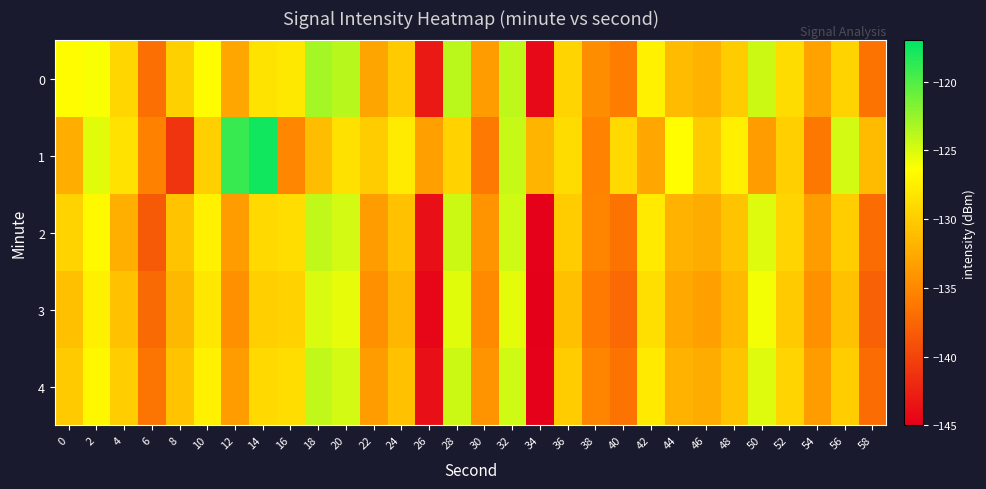

Reading right to left, what are all the values shown in this chart?

0: 58=-136.5	56=-129.5	54=-133.1	52=-128.9	50=-124.5	48=-130.1	46=-131.9	44=-131.3	42=-127.3	40=-135.9	38=-134.6	36=-129.4	34=-144.2	32=-124.0	30=-133.5	28=-123.9	26=-143.0	24=-130.1	22=-132.9	20=-123.8	18=-123.1	16=-128.0	14=-128.3	12=-132.8	10=-126.5	8=-129.7	6=-136.8	4=-129.3	2=-126.2	0=-126.6
1: 58=-131.3	56=-124.7	54=-136.2	52=-129.8	50=-133.6	48=-127.4	46=-130.2	44=-126.5	42=-132.8	40=-129.1	38=-135.4	36=-128.9	34=-131.7	32=-124.3	30=-136.1	28=-129.6	26=-133.2	24=-127.8	22=-130.1	20=-128.5	18=-131.2	16=-135.1	14=-117.7	12=-119.0	10=-129.8	8=-141.2	6=-135.5	4=-128.4	2=-125.2	0=-132.2
2: 58=-137.0	56=-130.0	54=-133.6	52=-129.4	50=-125.1	48=-130.6	46=-132.4	44=-131.9	42=-127.9	40=-136.5	38=-135.2	36=-130.1	34=-144.8	32=-124.6	30=-134.1	28=-124.5	26=-143.7	24=-130.8	22=-133.5	20=-124.7	18=-124.1	16=-128.8	14=-129.1	12=-133.6	10=-127.3	8=-130.7	6=-138.4	4=-132.1	2=-126.8	0=-129.5
3: 58=-137.8	56=-130.8	54=-134.4	52=-130.2	50=-125.9	48=-131.4	46=-133.2	44=-132.7	42=-128.7	40=-137.3	38=-136.0	36=-130.9	34=-145.6	32=-125.4	30=-134.9	28=-125.3	26=-144.5	24=-131.6	22=-134.3	20=-125.5	18=-124.9	16=-129.6	14=-129.9	12=-134.4	10=-128.1	8=-131.5	6=-137.2	4=-130.8	2=-127.5	0=-131.0
4: 58=-137.0	56=-130.0	54=-133.6	52=-129.4	50=-125.1	48=-130.6	46=-132.4	44=-131.9	42=-127.9	40=-136.5	38=-135.2	36=-130.1	34=-144.8	32=-124.6	30=-134.1	28=-124.5	26=-143.7	24=-130.8	22=-133.5	20=-124.7	18=-124.1	16=-128.8	14=-129.1	12=-133.6	10=-127.3	8=-130.7	6=-136.4	4=-130.0	2=-126.9	0=-130.2